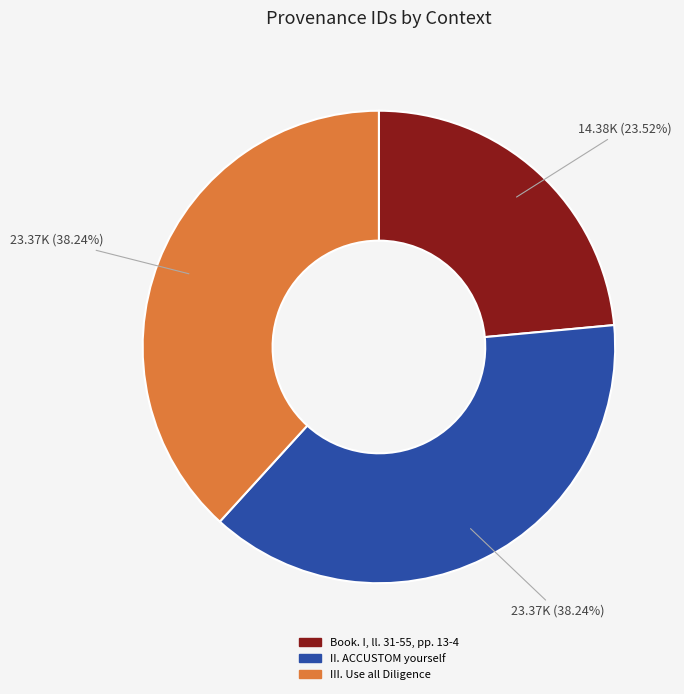

How many segments does this pie chart have?

3